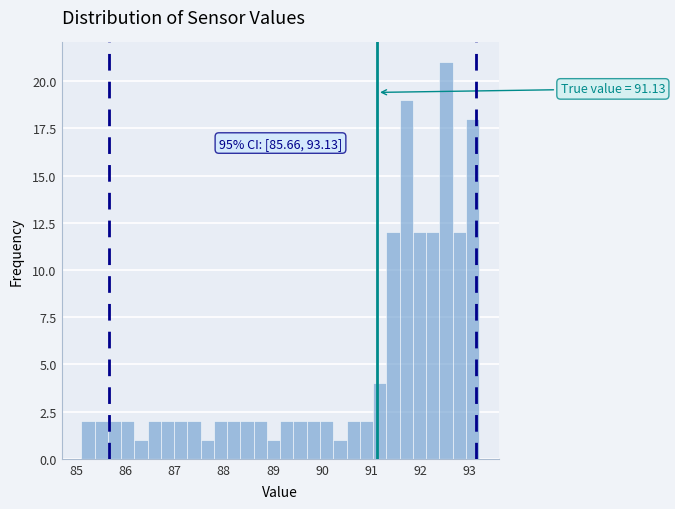

Read against the x-axis, roughly where is the centre of the tallest bar?

92.5